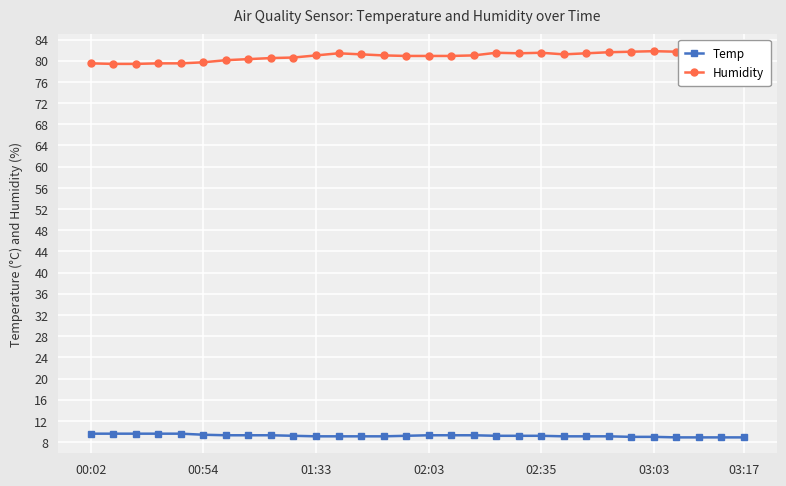

Reading right to left, extract all data points from this chart.

Temp: 8.9	8.9	8.9	8.9	9.0	9.0	9.1	9.1	9.1	9.2	9.2	9.2	9.3	9.3	9.3	9.2	9.1	9.1	9.1	9.1	9.2	9.3	9.3	9.3	9.4	9.6	9.6	9.6	9.6	9.6
Humidity: 82.0	81.9	81.9	81.7	81.8	81.7	81.6	81.4	81.2	81.5	81.4	81.5	81.0	80.9	80.9	80.9	81.0	81.2	81.4	81.0	80.6	80.5	80.3	80.1	79.7	79.5	79.5	79.4	79.4	79.5